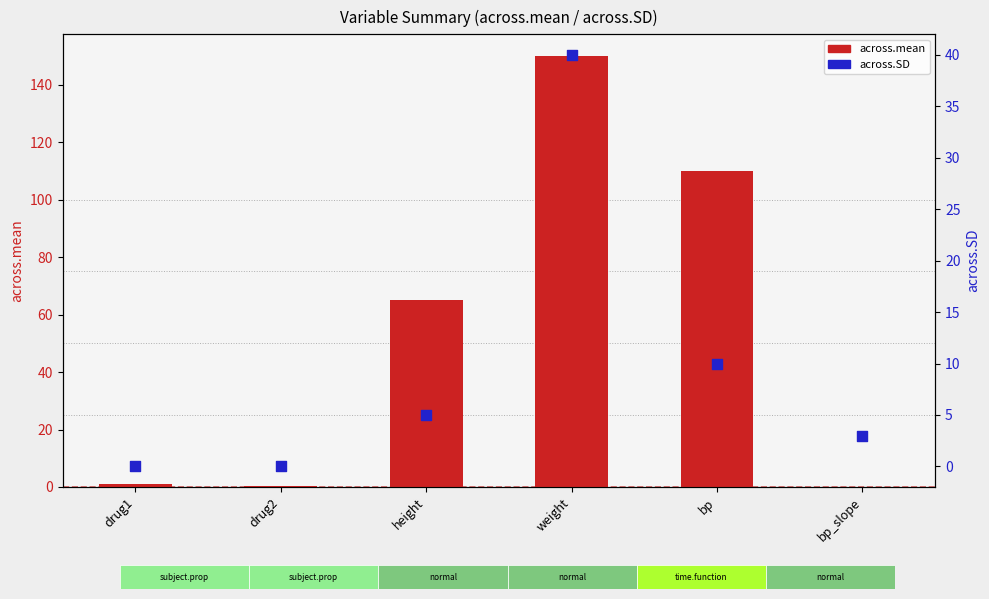

What is the total value across all series at drug2?

0.5